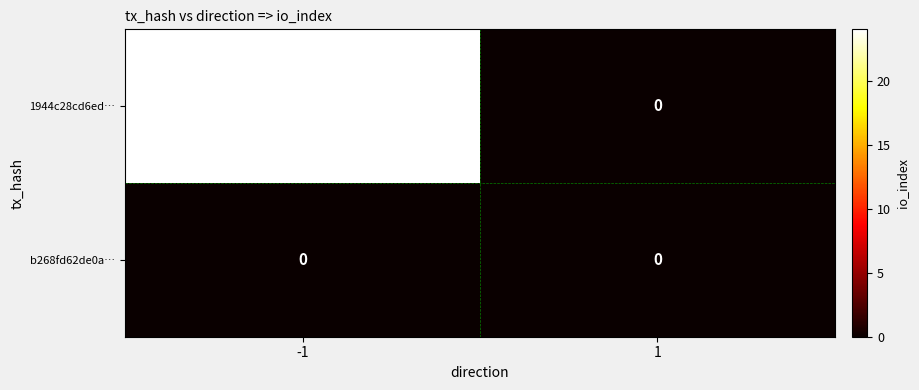

Which series has the widest spread of values?

1944c28cd6ed…